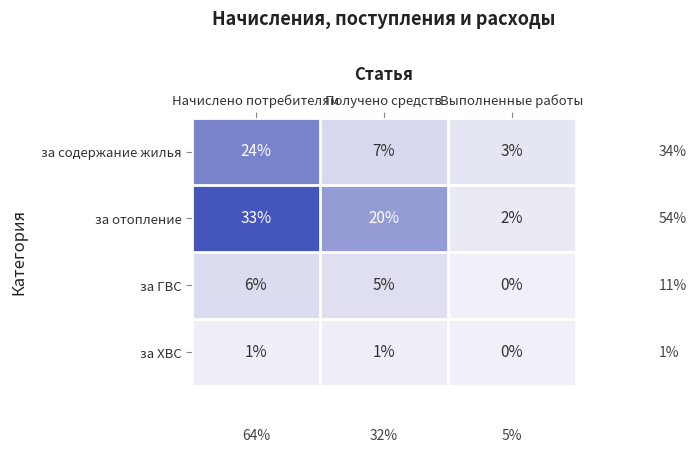

True or false: за содержание жилья has a value of 16 at Начислено потребителям.

False